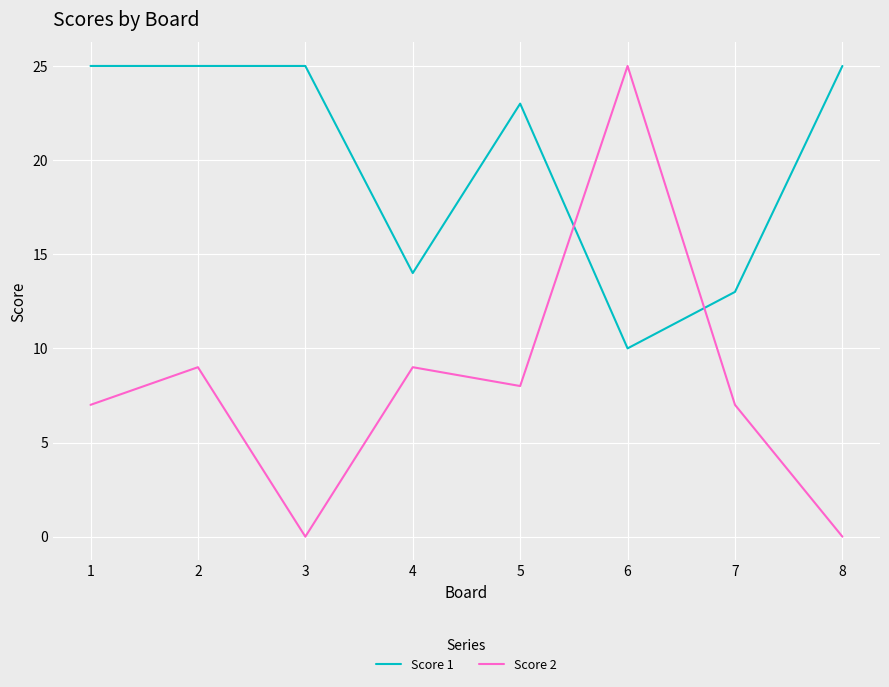

At which label does Score 2 first exceed 8?

2